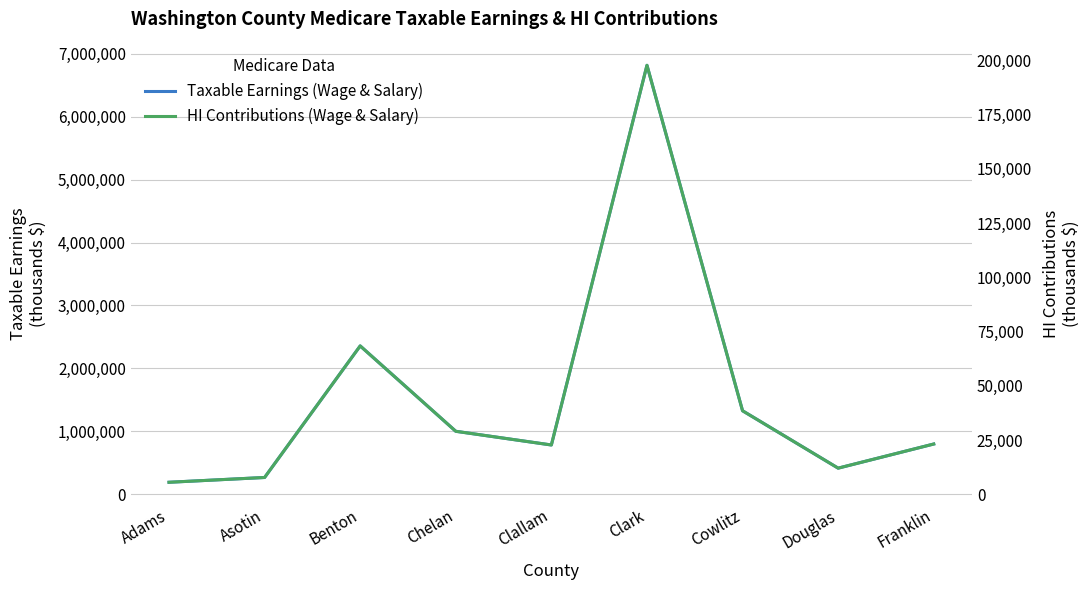

What is the minimum value shown in the chart?

5523